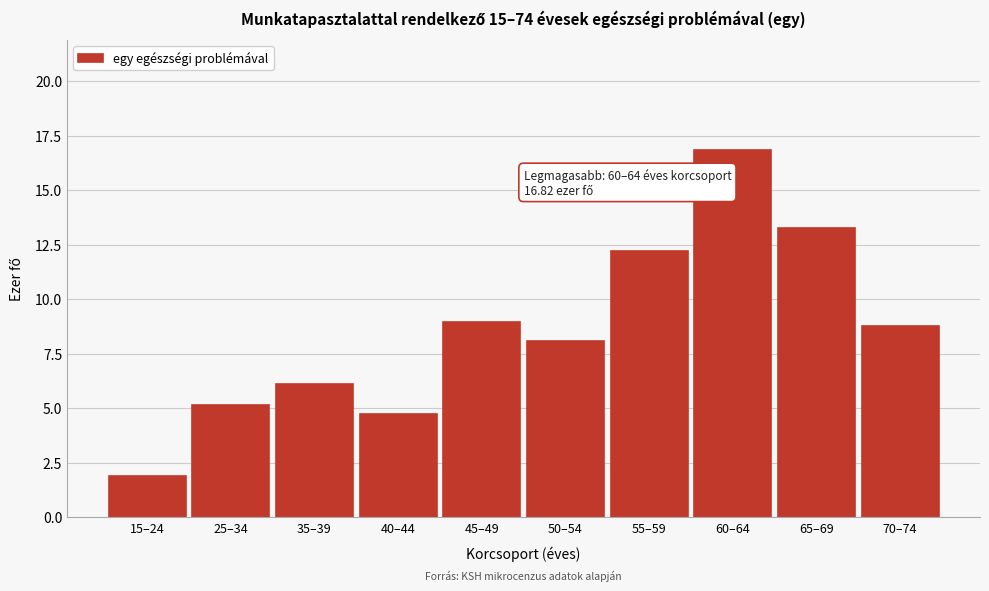

Reading left to right, extract all data points from this chart.

15–24=1.9	25–34=5.1	35–39=6.1	40–44=4.7	45–49=8.9	50–54=8.1	55–59=12.2	60–64=16.8	65–69=13.3	70–74=8.8